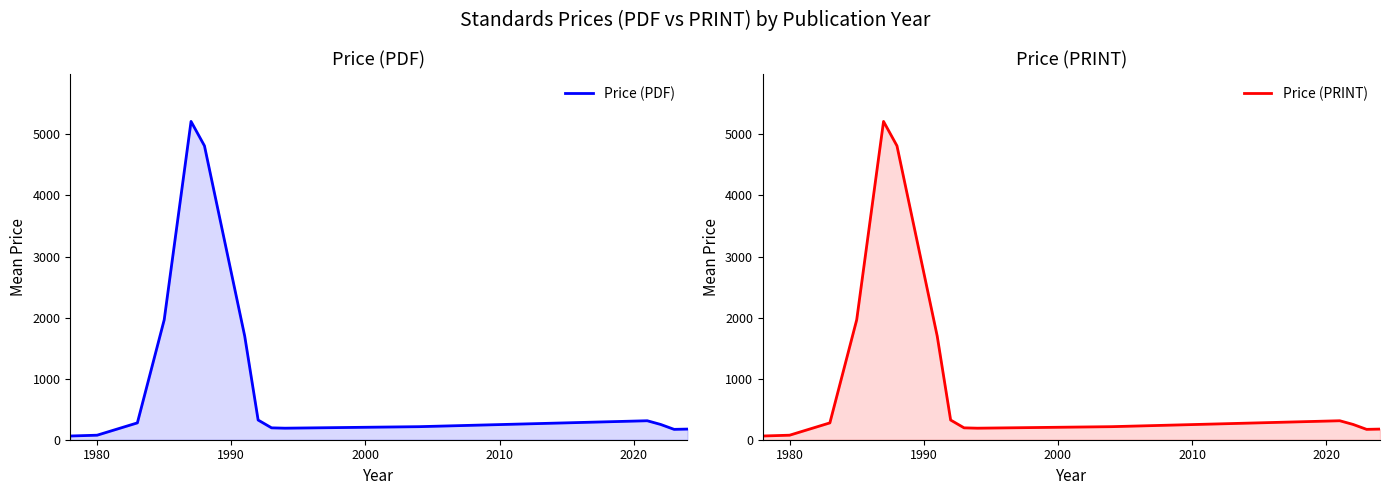

Does the chart have visible grid lines?

No